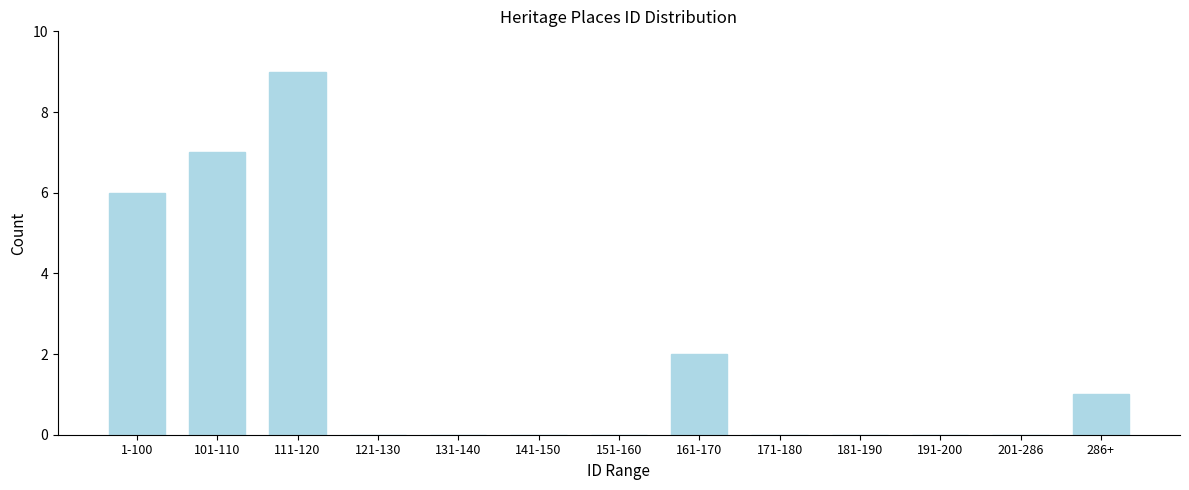

Reading left to right, what are all the values shown in this chart?

1-100=6	101-110=7	111-120=9	121-130=0	131-140=0	141-150=0	151-160=0	161-170=2	171-180=0	181-190=0	191-200=0	201-286=0	286+=1